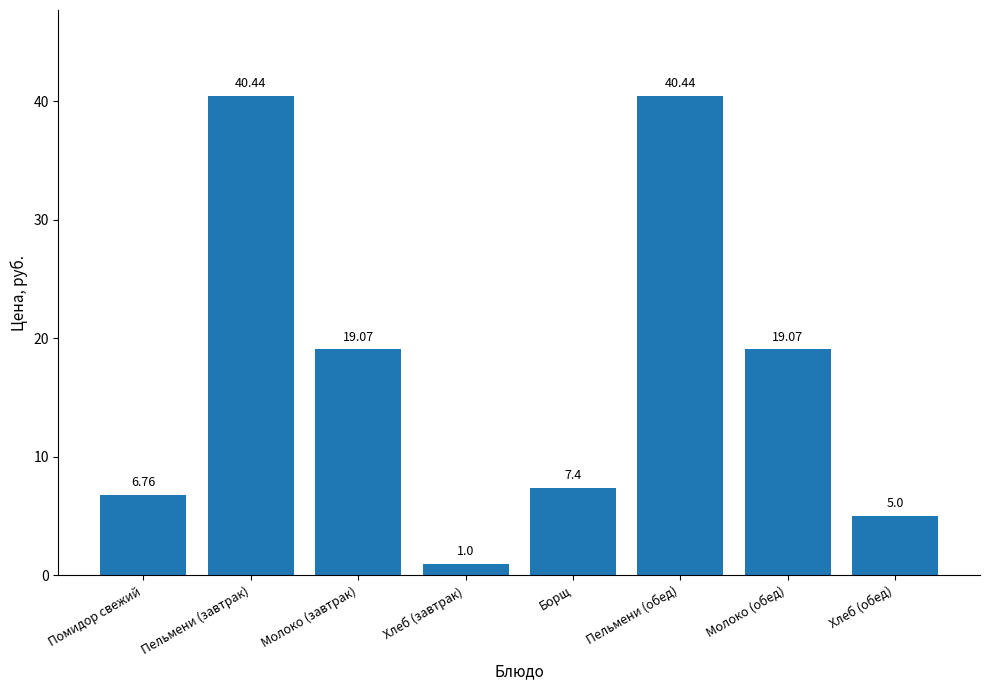

What is the change in value from Хлеб (завтрак) to Хлеб (обед)?

+4.0